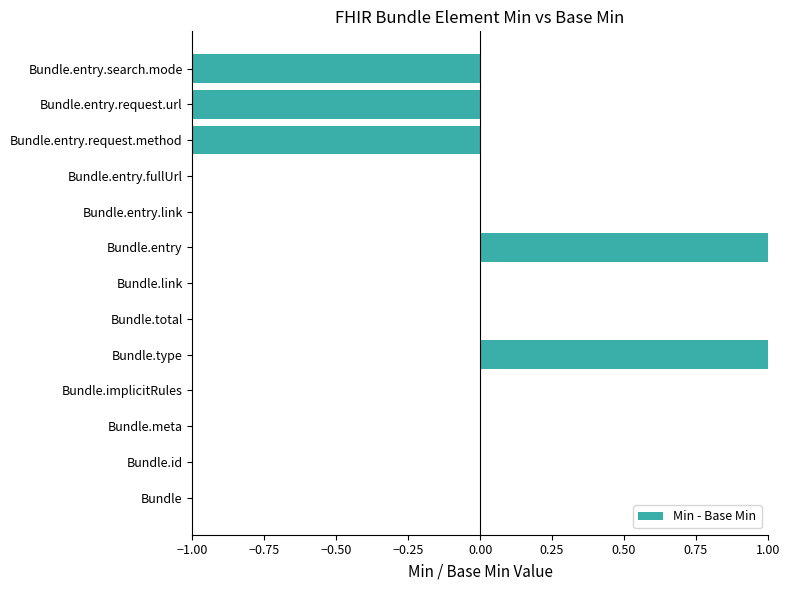

Are the bars grouped side by side (vs. stacked)?

No